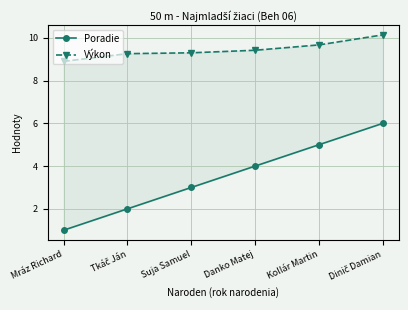

List the series in order of their peak value, highest first.

Výkon, Poradie